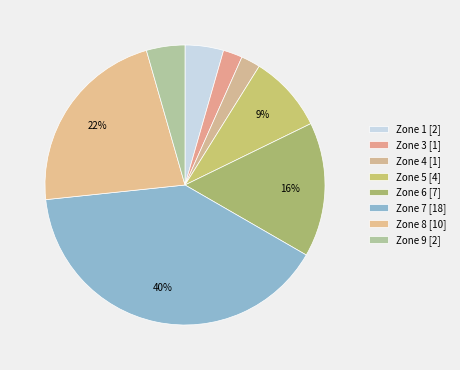

To the nearest percent, what is the difference between the largest and smallest slice percentages?

38%